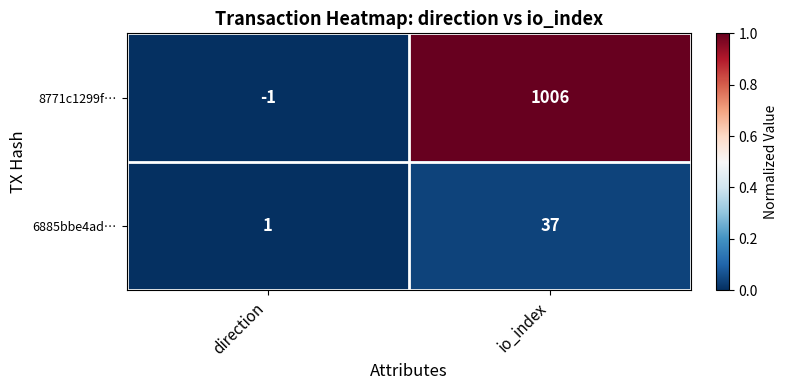

The value of 6885bbe4ad… at direction is 1. True or false?

True